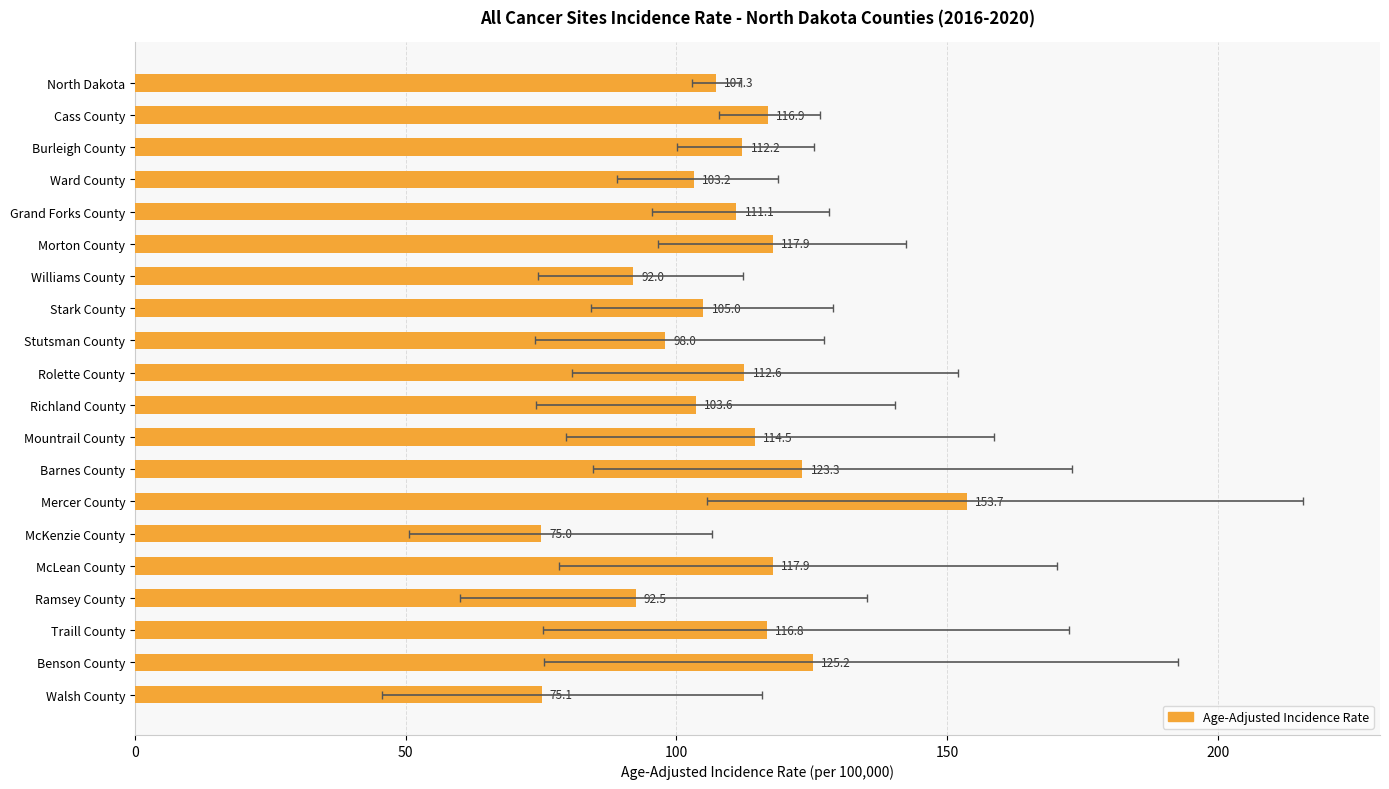

True or false: the data shows 105.0 at Stark County.

True